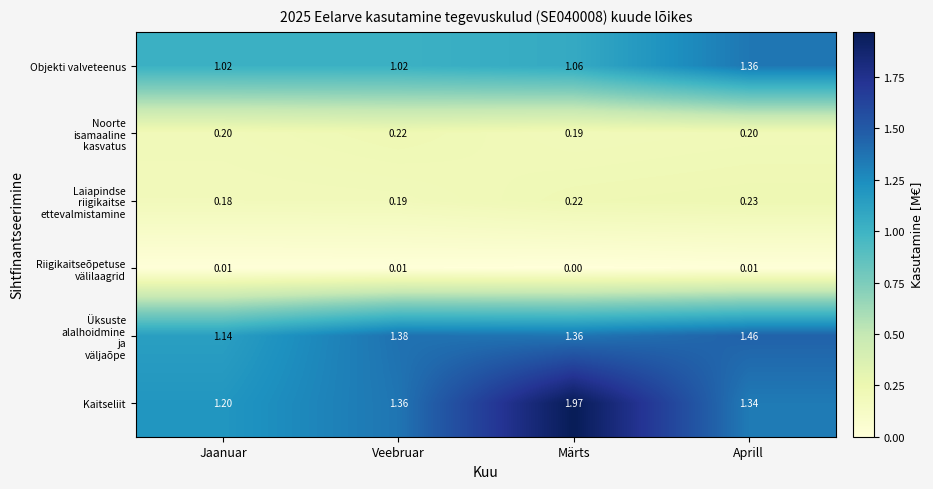

Which series has the largest total across all categories?

Kaitseliit